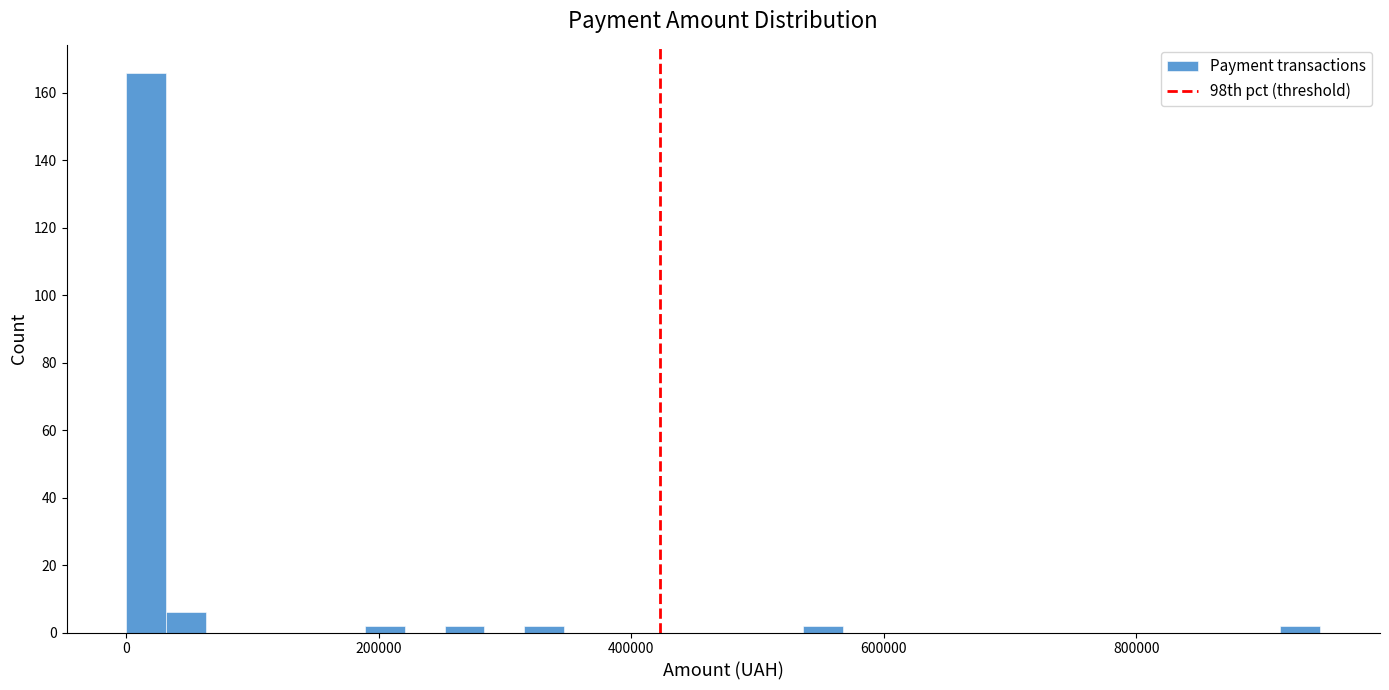

Around what value on the x-axis is the tallest bar? Give the approximate position of its centre, as read against the axis.

20000